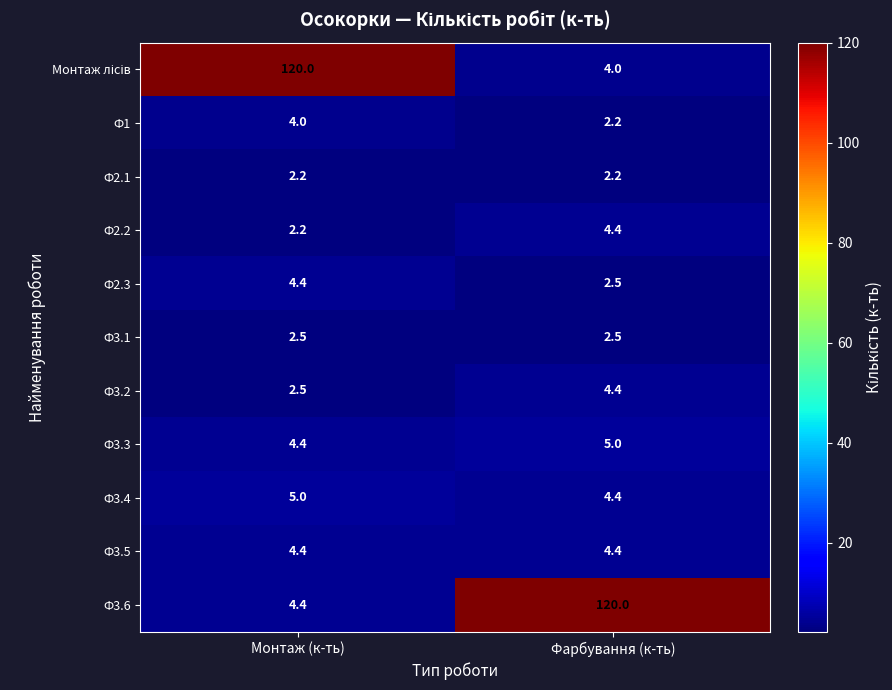

The Ф1 series shows 1.4 at Монтаж (к-ть). True or false?

False